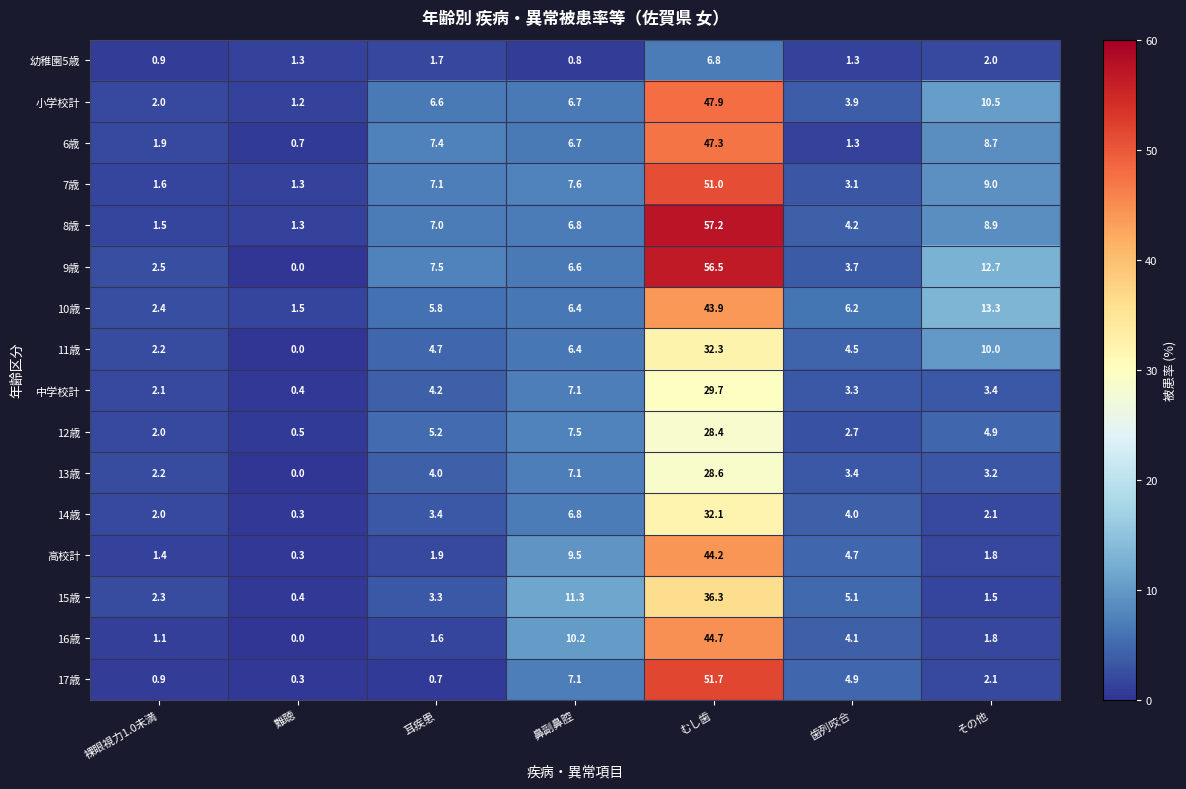

The value of 8歳 at 歯列咬合 is 4.2. True or false?

True